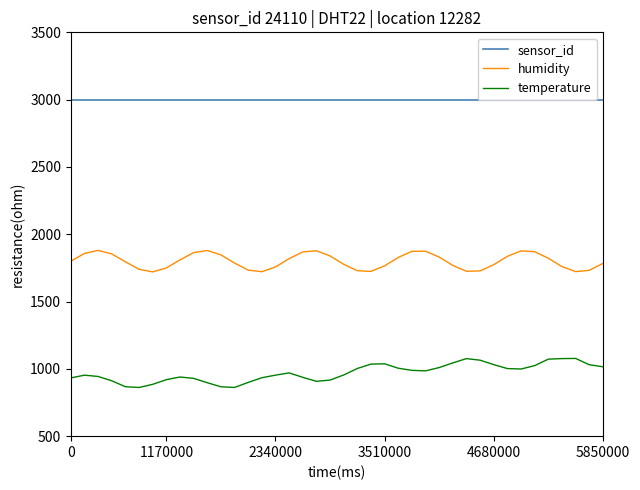

What is the minimum value for humidity?

1720.3